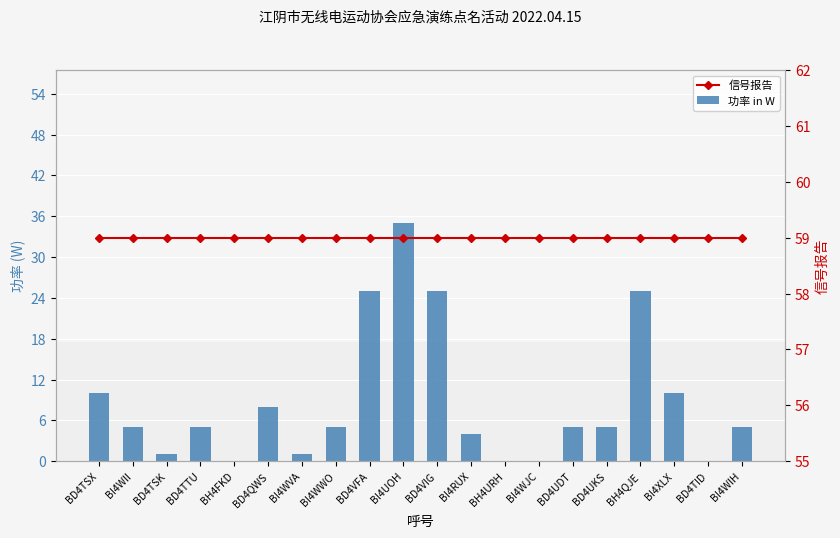

Which series has the largest total across all categories?

信号报告